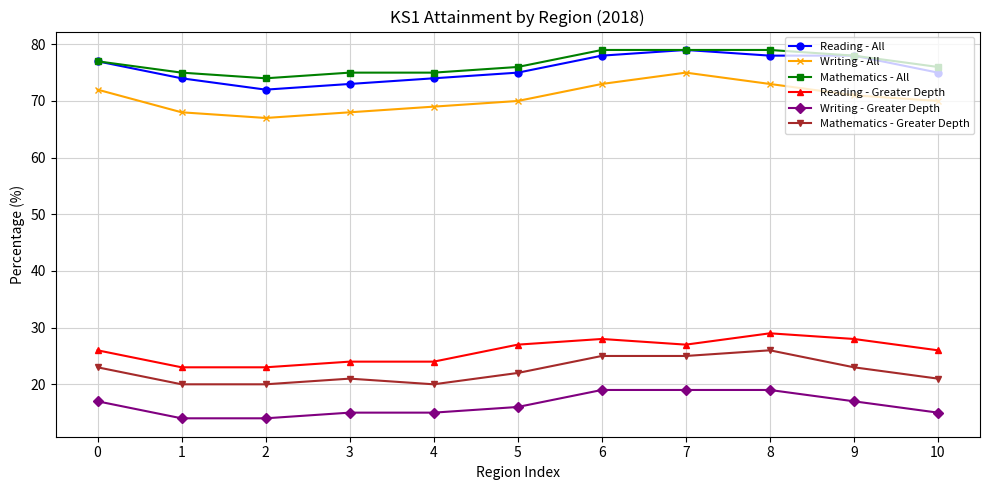

How many distinct data groups are displayed?

6